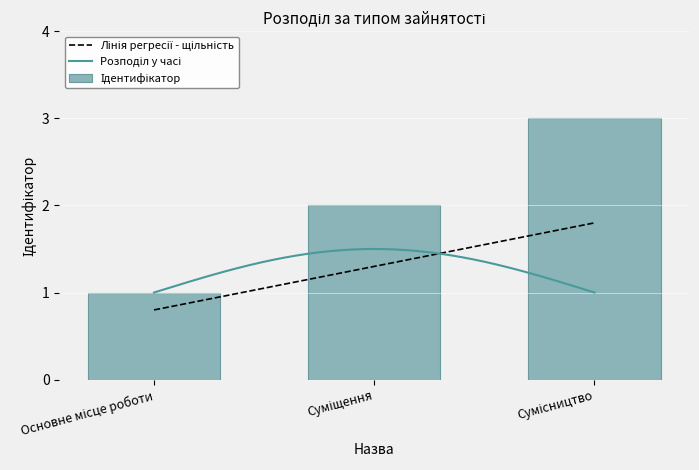

What is the average value?

2